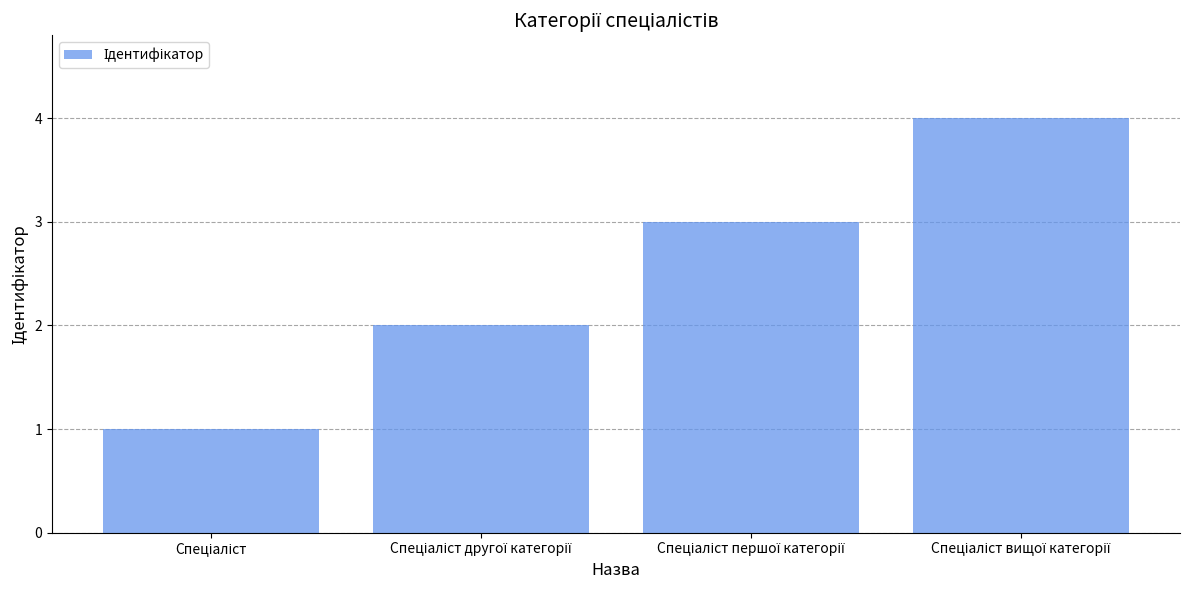

What is the sum of all values?

10